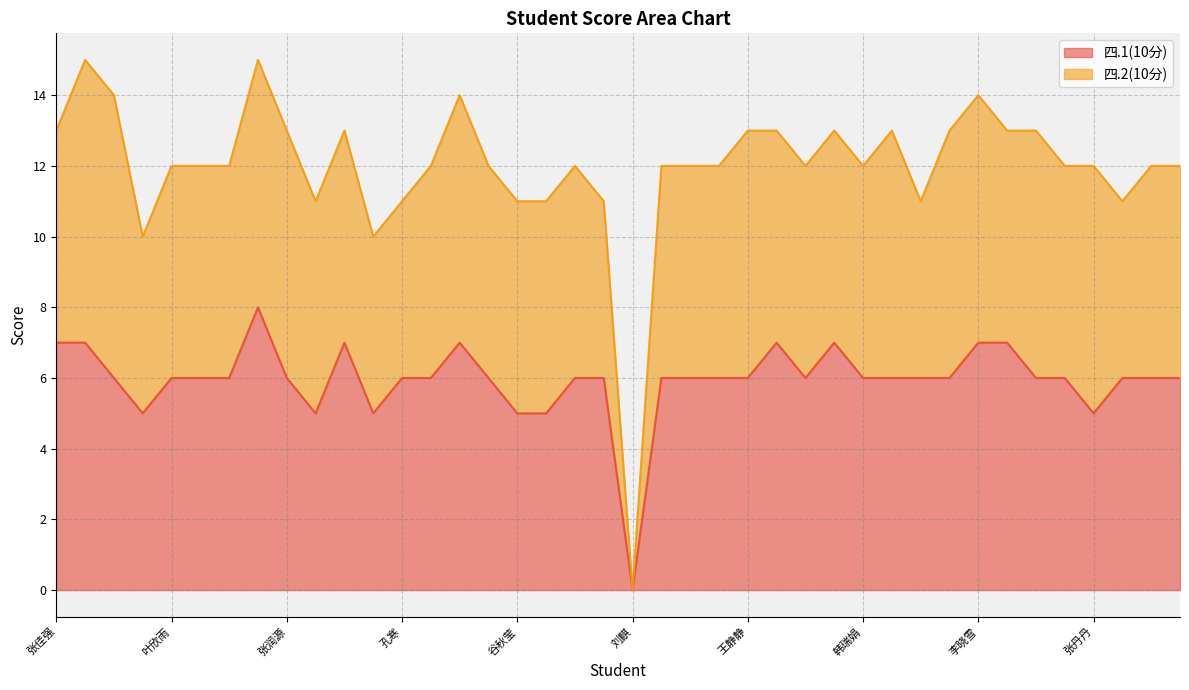

True or false: the data shows 8 at 赵鑫.

True